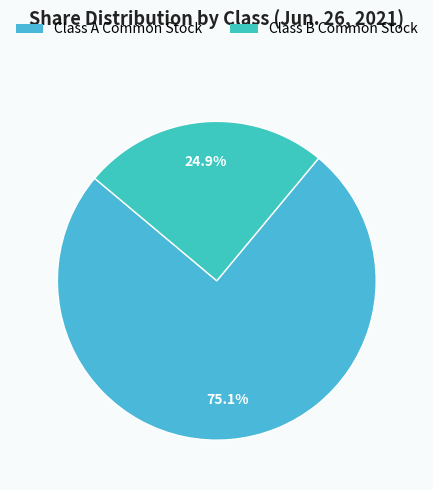

Count the number of slices in the pie.

2